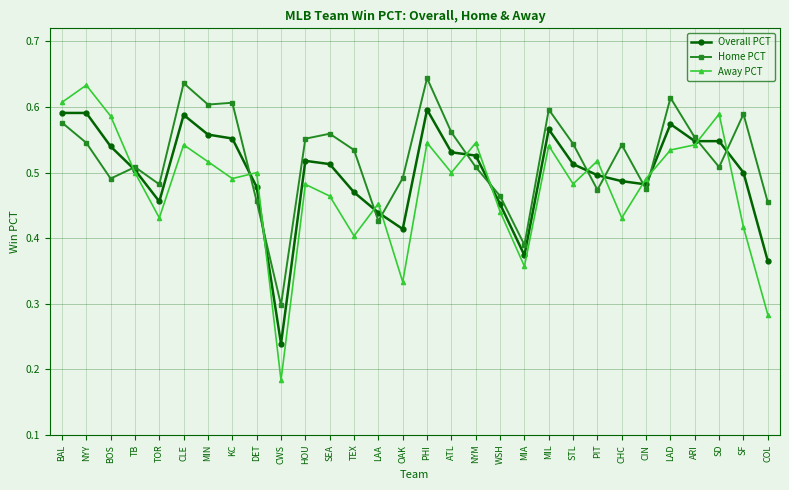

True or false: Away PCT and Home PCT cross at least once.

True